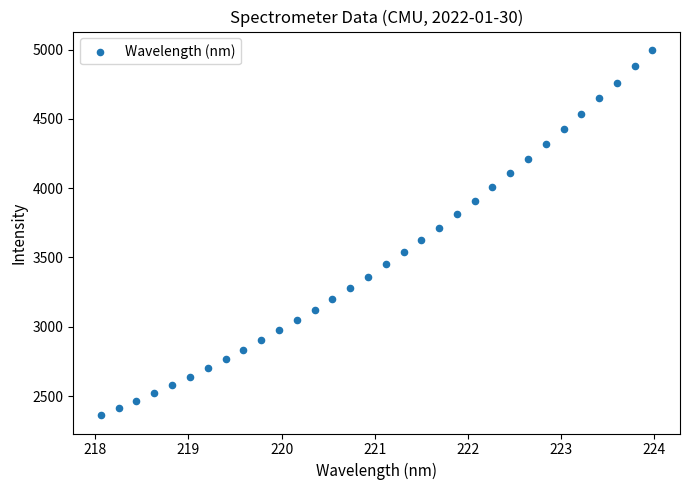

What is the range of Y values (max minus min)?

2636.3